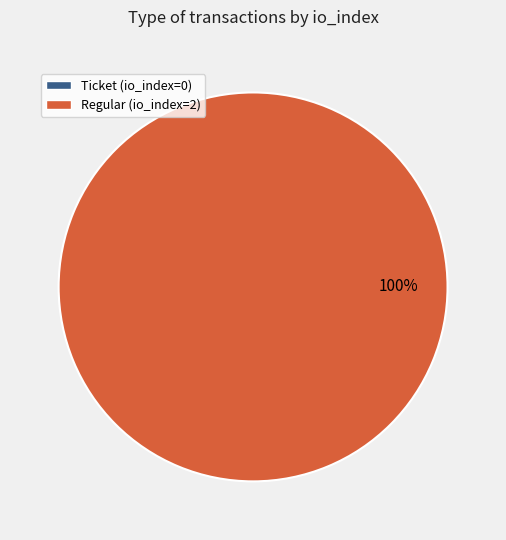

How many segments does this pie chart have?

2